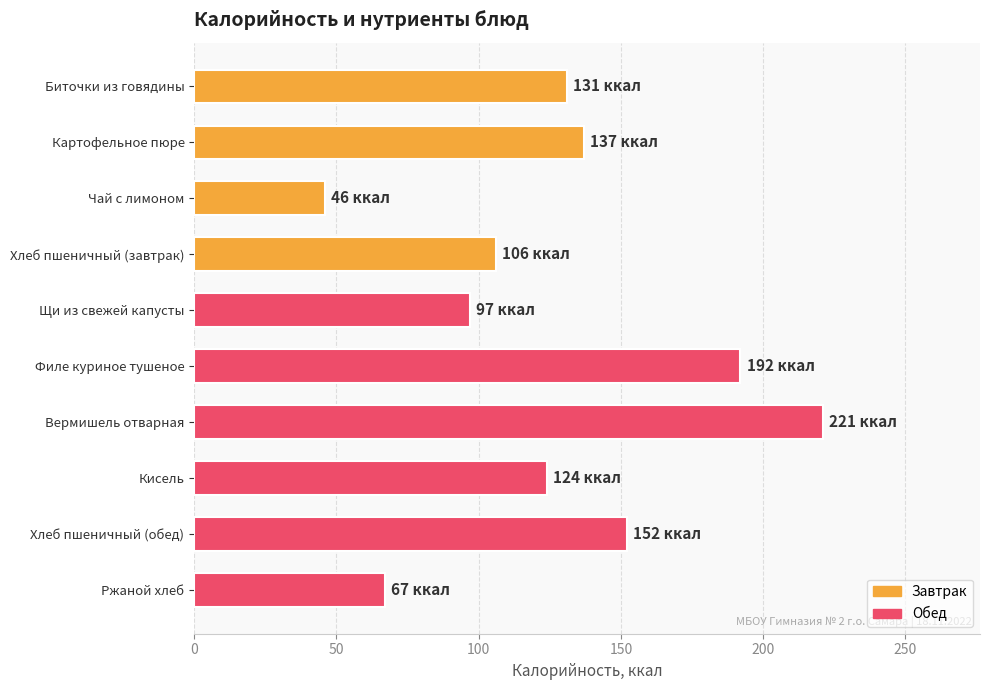

What is the difference between the second highest and second lowest values?

125